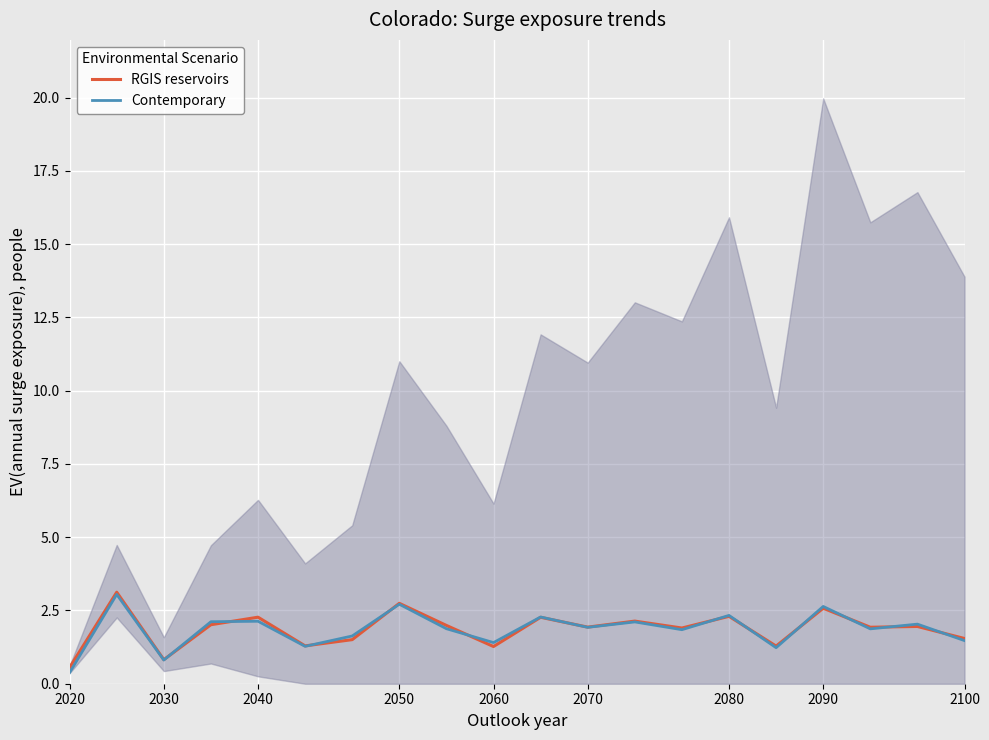

In RGIS reservoirs, how many points are lower than both neighbors (excluding endpoints)?

7